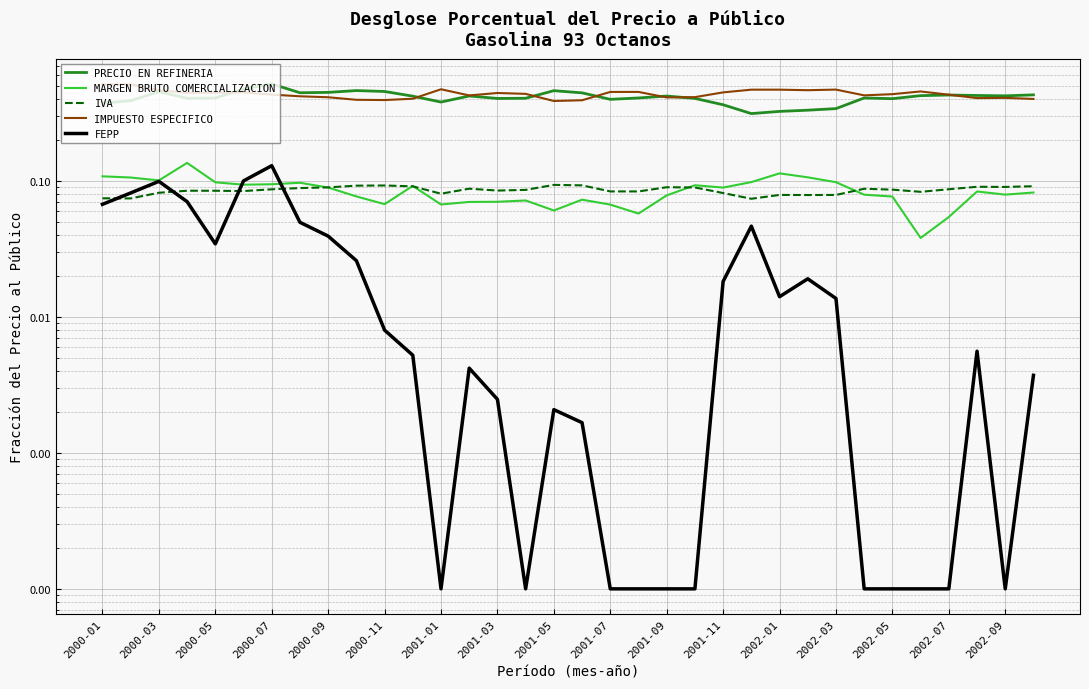

Reading left to right, list all the values displayed in this chart.

PRECIO EN REFINERIA: 0.4	0.4	0.5	0.4	0.4	0.5	0.5	0.4	0.4	0.5	0.5	0.4	0.4	0.4	0.4	0.4	0.5	0.4	0.4	0.4	0.4	0.4	0.4	0.3	0.3	0.3	0.3	0.4	0.4	0.4	0.4	0.4	0.4	0.4
MARGEN BRUTO COMERCIALIZACION: 0.1	0.1	0.1	0.1	0.1	0.1	0.1	0.1	0.1	0.1	0.1	0.1	0.1	0.1	0.1	0.1	0.1	0.1	0.1	0.1	0.1	0.1	0.1	0.1	0.1	0.1	0.1	0.1	0.1	0.0	0.1	0.1	0.1	0.1
IVA: 0.1	0.1	0.1	0.1	0.1	0.1	0.1	0.1	0.1	0.1	0.1	0.1	0.1	0.1	0.1	0.1	0.1	0.1	0.1	0.1	0.1	0.1	0.1	0.1	0.1	0.1	0.1	0.1	0.1	0.1	0.1	0.1	0.1	0.1
IMPUESTO ESPECIFICO: 0.5	0.5	0.5	0.4	0.4	0.4	0.4	0.4	0.4	0.4	0.4	0.4	0.5	0.4	0.4	0.4	0.4	0.4	0.5	0.5	0.4	0.4	0.4	0.5	0.5	0.5	0.5	0.4	0.4	0.5	0.4	0.4	0.4	0.4
FEPP: 0.1	0.1	0.1	0.1	0.0	0.1	0.1	0.0	0.0	0.0	0.0	0.0	0.0	0.0	0.0	0.0	0.0	0.0	0.0	0.0	0.0	0.0	0.0	0.0	0.0	0.0	0.0	0.0	0.0	0.0	0.0	0.0	0.0	0.0